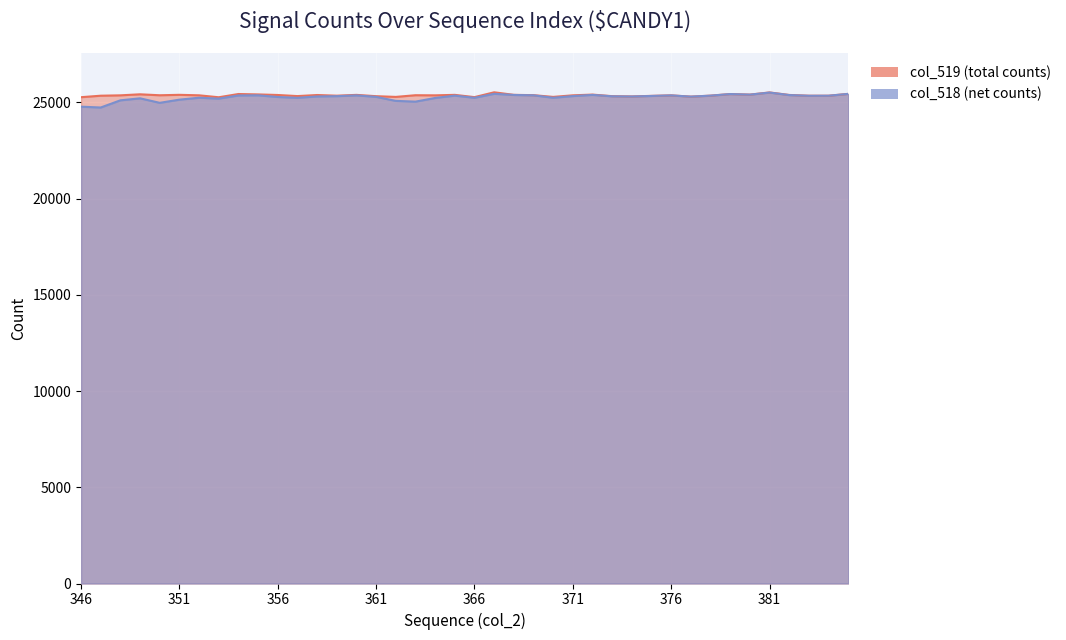

List the series in order of their overall mean, lowest first.

col_518 (net), col_519 (total)